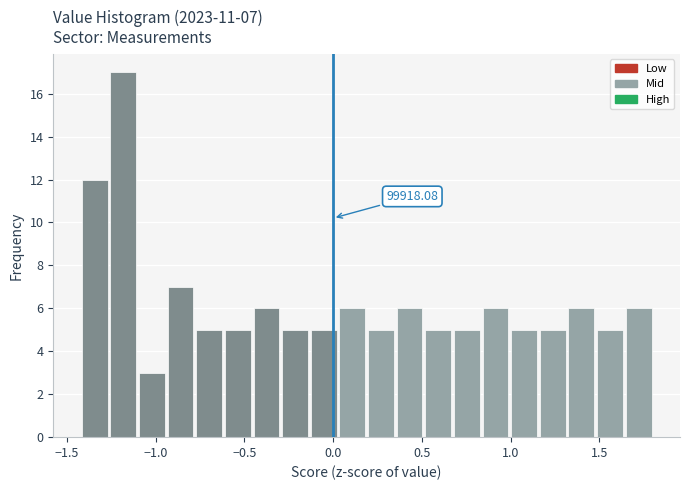

Around what value on the x-axis is the tallest bar? Give the approximate position of its centre, as read against the axis.

-1.20